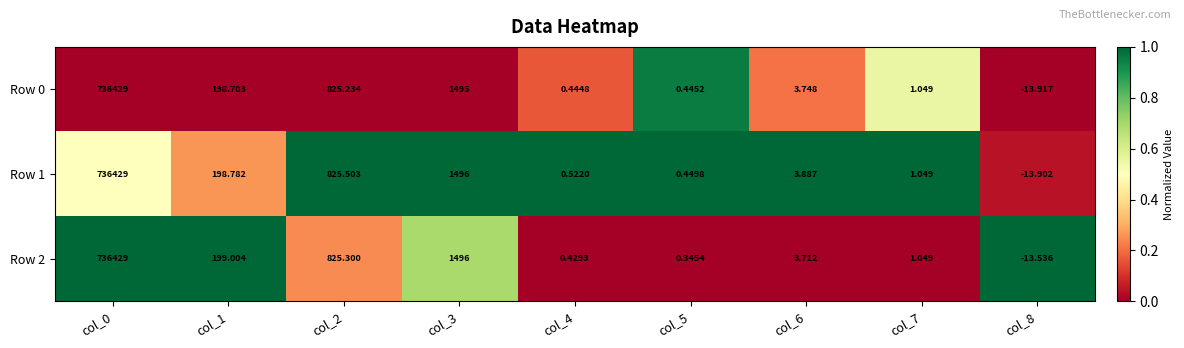

What is the maximum value shown in the chart?

736429.0